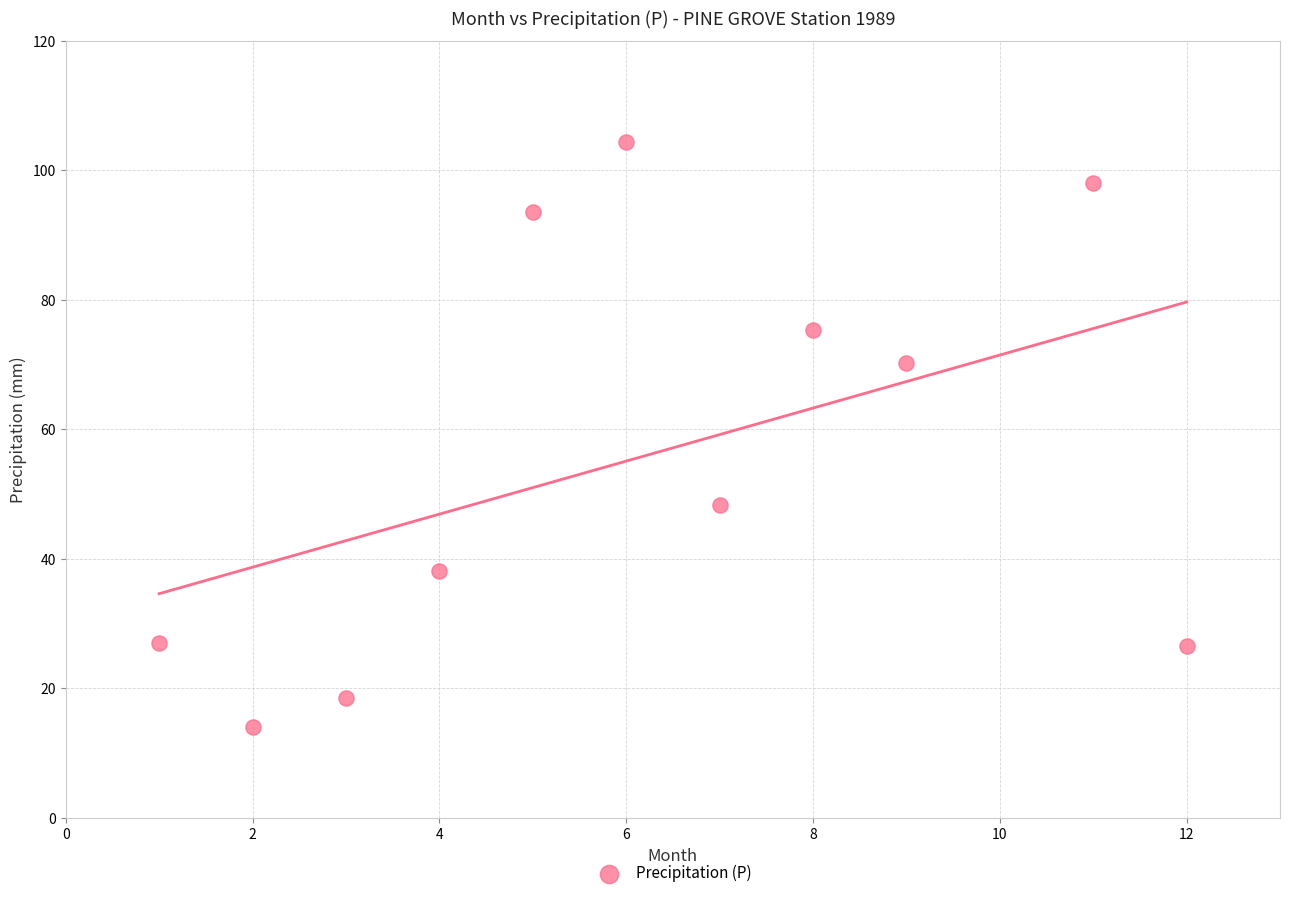

What is the average Y value?

55.9